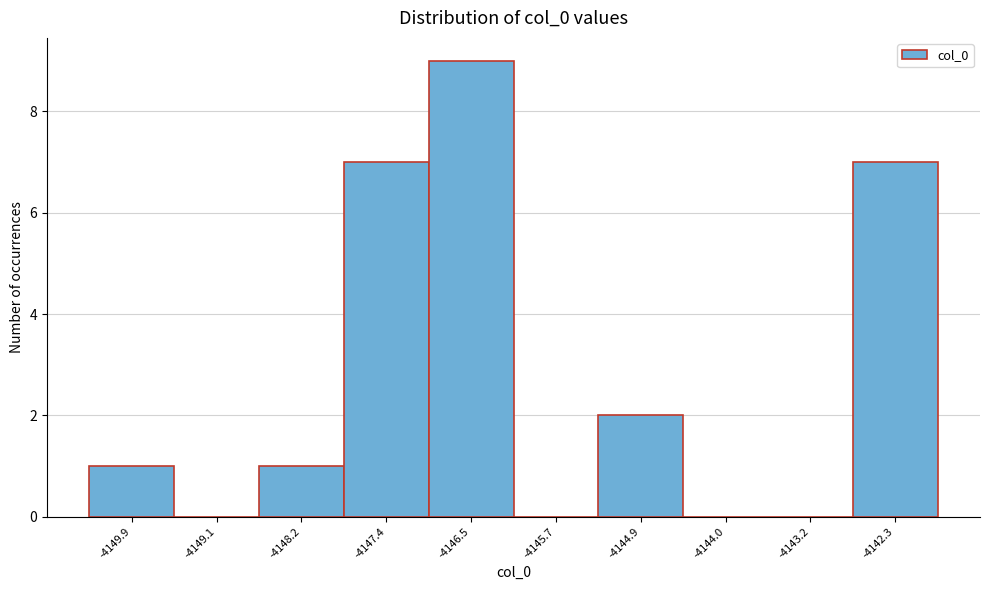

Reading left to right, transcribe this chart: for each bar, give the range it covers on the x-axis and its height. Neither the bar edges nor the heights are printed on the chart, so give them approximately, as read against the axes.

-4150.3 to -4149.5: 1
-4149.5 to -4148.6: 0
-4148.6 to -4147.8: 1
-4147.8 to -4147.0: 7
-4147.0 to -4146.1: 9
-4146.1 to -4145.3: 0
-4145.3 to -4144.4: 2
-4144.4 to -4143.6: 0
-4143.6 to -4142.7: 0
-4142.7 to -4141.9: 7